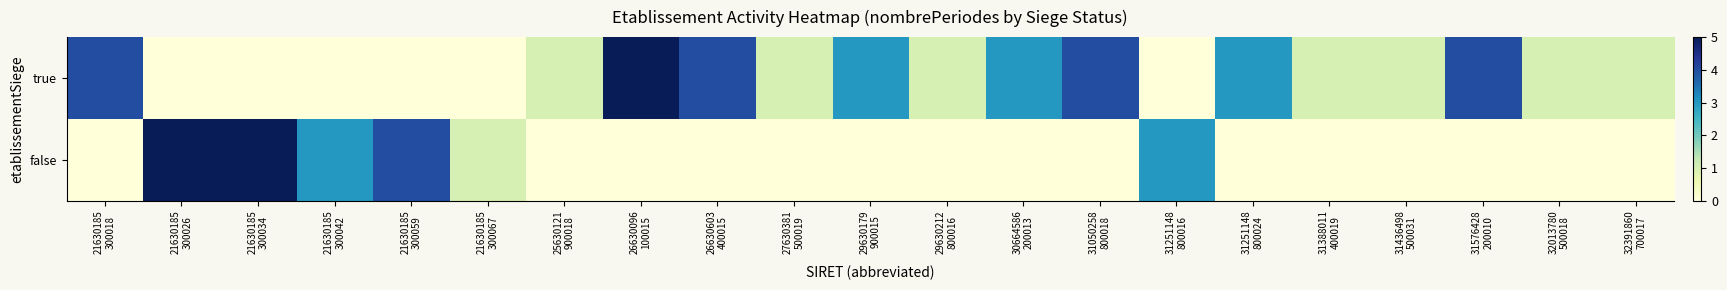

Which category has the highest value across all series?

26630096
100015